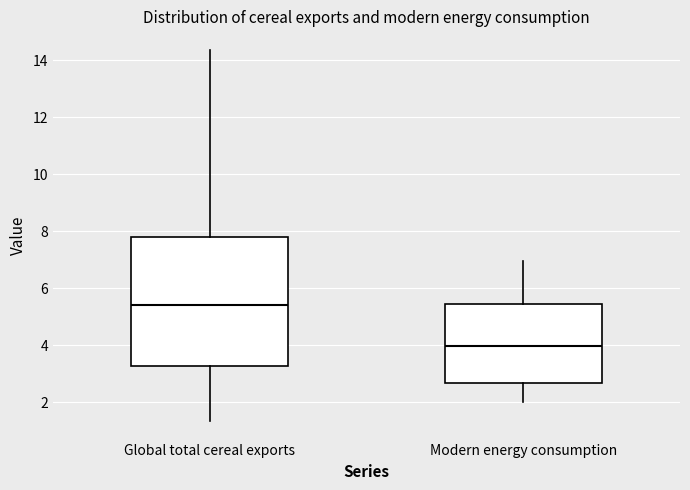

Reading left to right, transcribe this box plot: for each box, give where its median line is, the range the box spans, and where its two whiskers end, as read against the y-axis. The values are not printed on the chart, so give them approximately, as read against the axis.

Global total cereal exports: median 5.4, box 3.2 to 7.8, whiskers 1.4 to 14.4
Modern energy consumption: median 4.0, box 2.6 to 5.4, whiskers 2.0 to 7.0